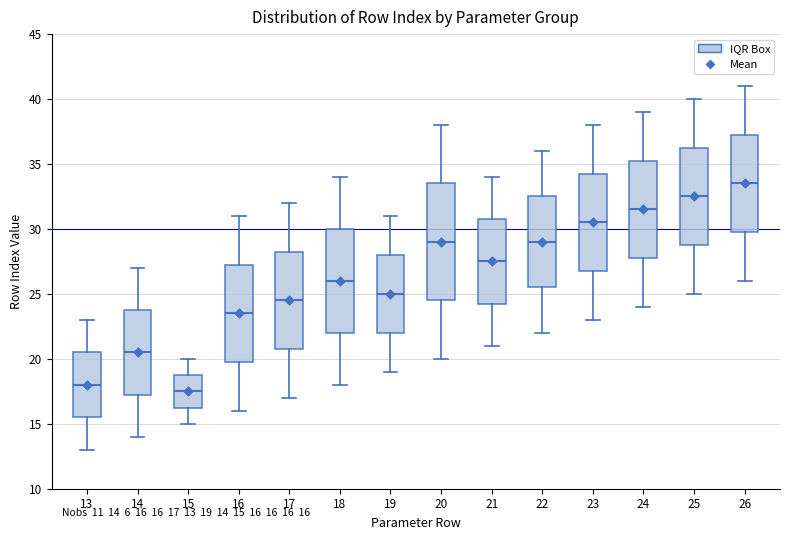

Which box is the tallest, from its lower edge to its upper edge?

20